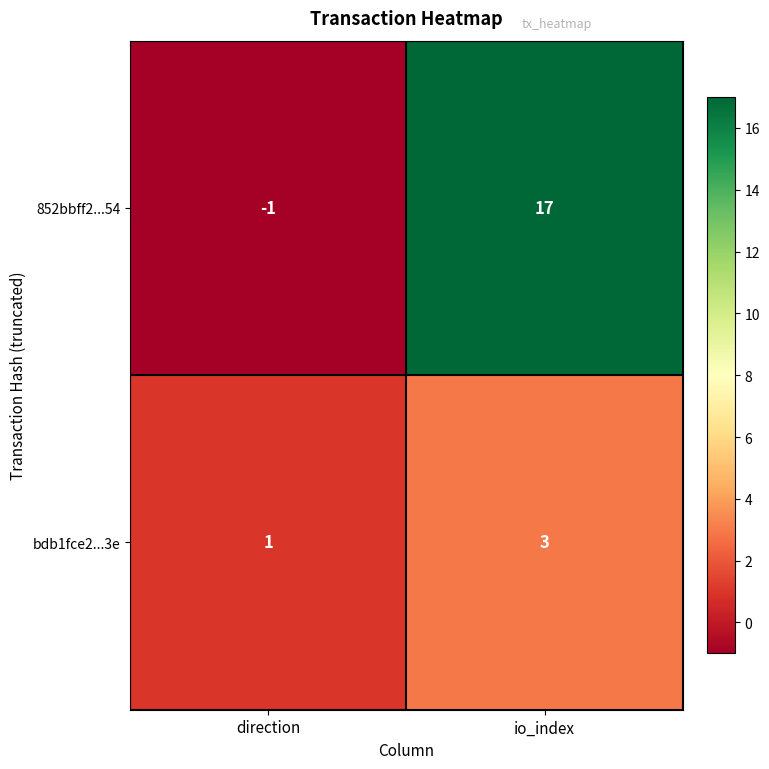

What is the sum of all bdb1fce2...3e values?

4